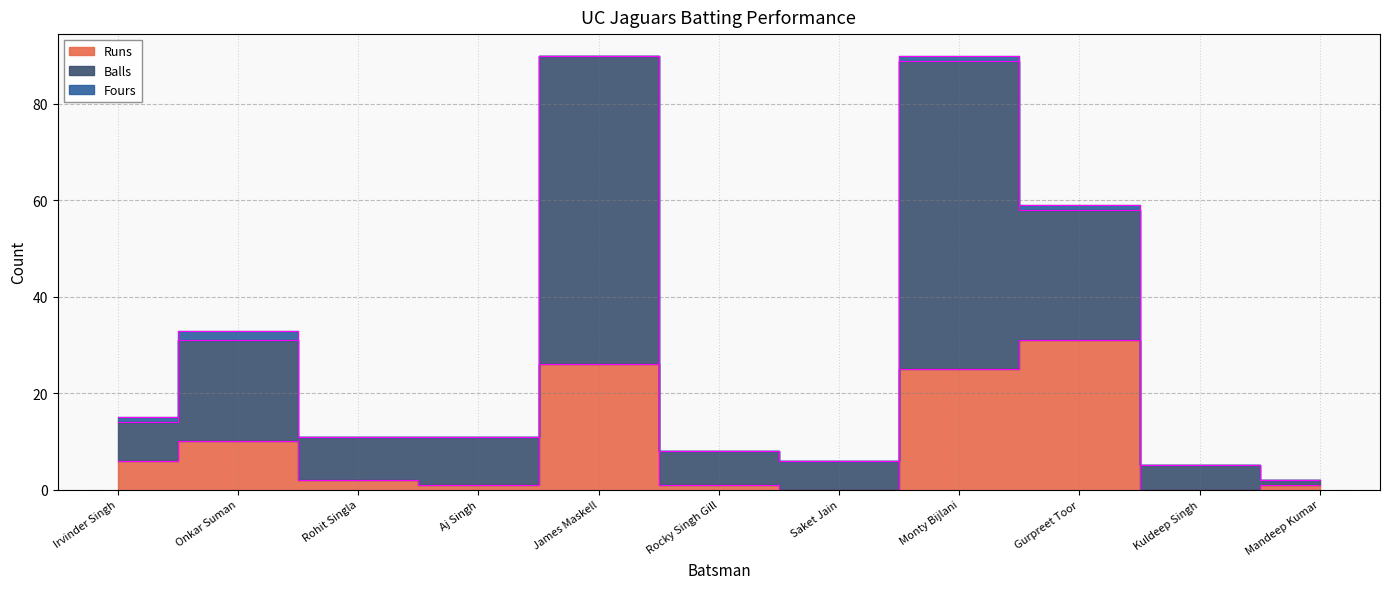

What is the label of the 9th point from the left?

Gurpreet Toor